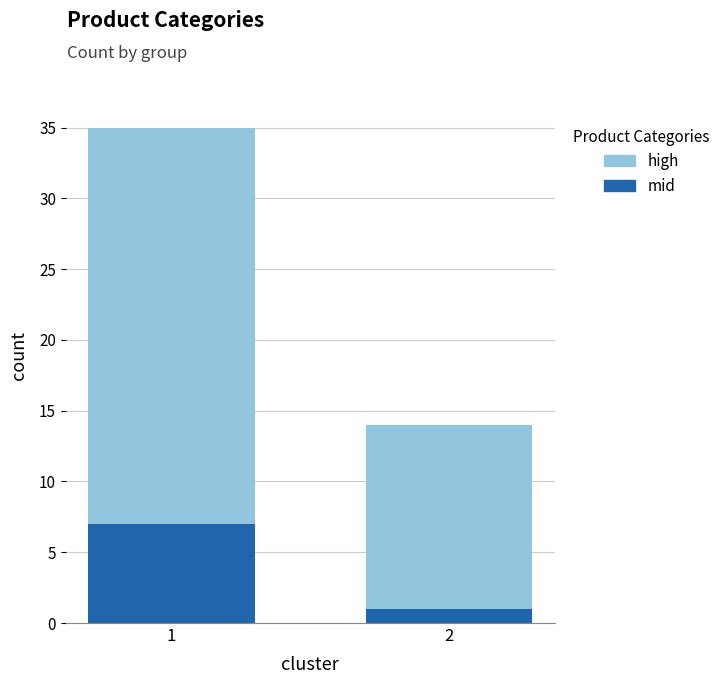

What is the value of the mid bar at the 1st from the left?

7